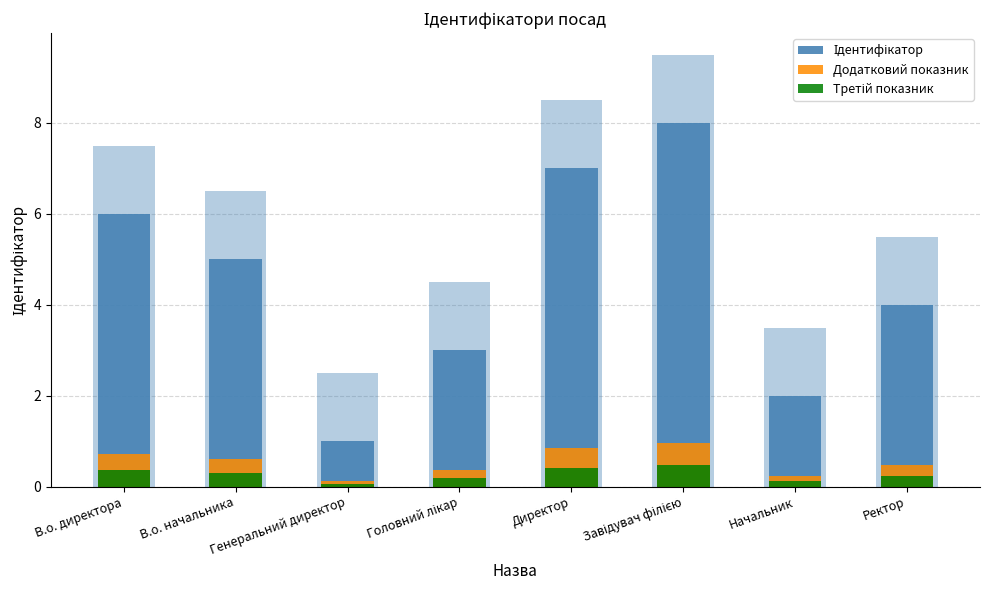

Reading right to left, what are all the values shown in this chart?

Ідентифікатор: 4.0	2.0	8.0	7.0	3.0	1.0	5.0	6.0
Додатковий показник: 0.5	0.2	1.0	0.8	0.4	0.1	0.6	0.7
Третій показник: 0.2	0.1	0.5	0.4	0.2	0.1	0.3	0.4